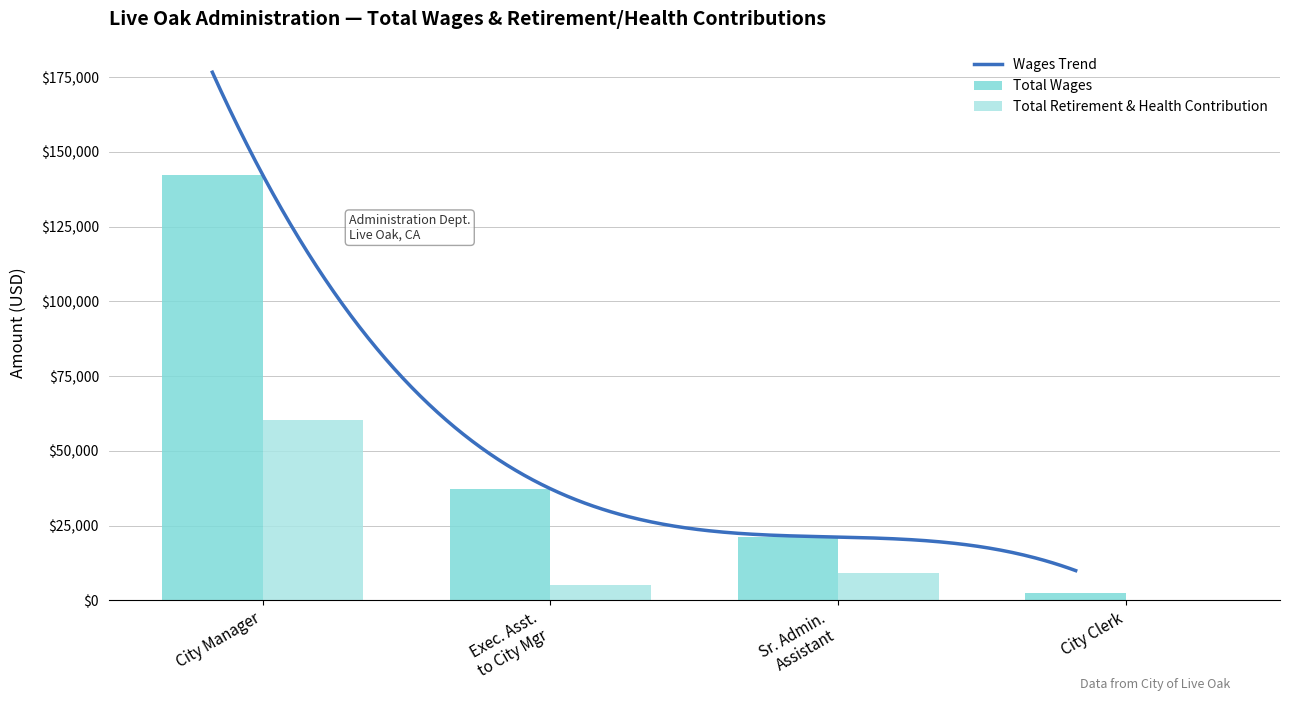

What is the greatest value displayed?

142324